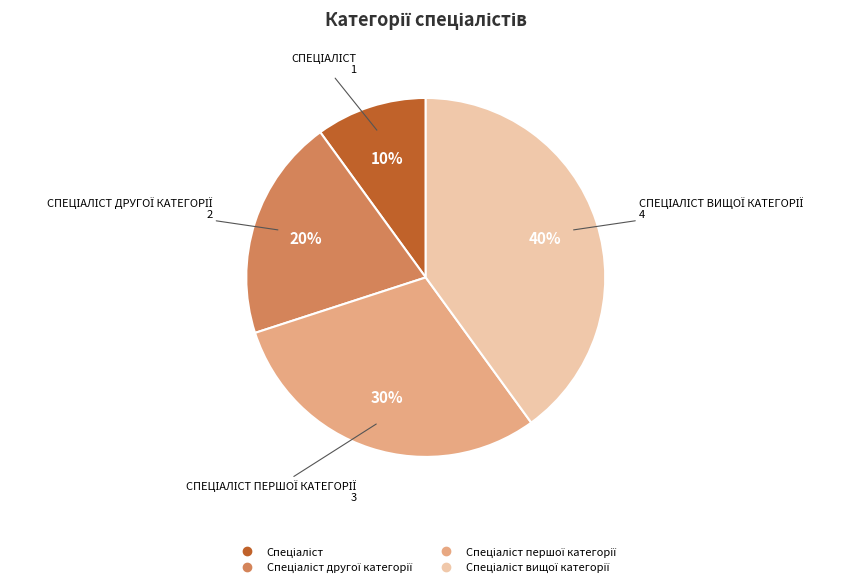

Is there a majority slice in this chart?

No